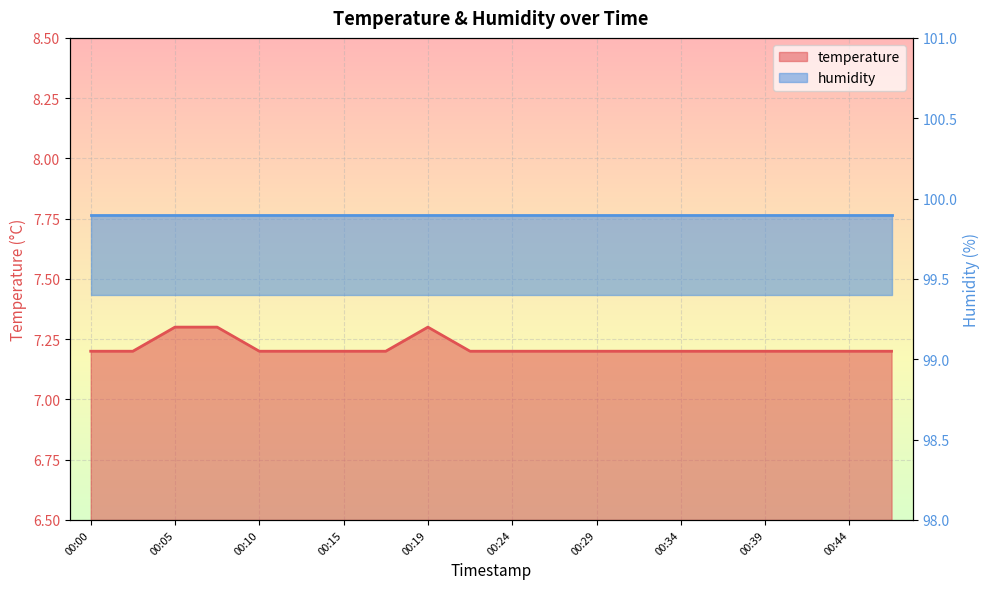

Is it true that the value at 00:15 is 7.2?

True